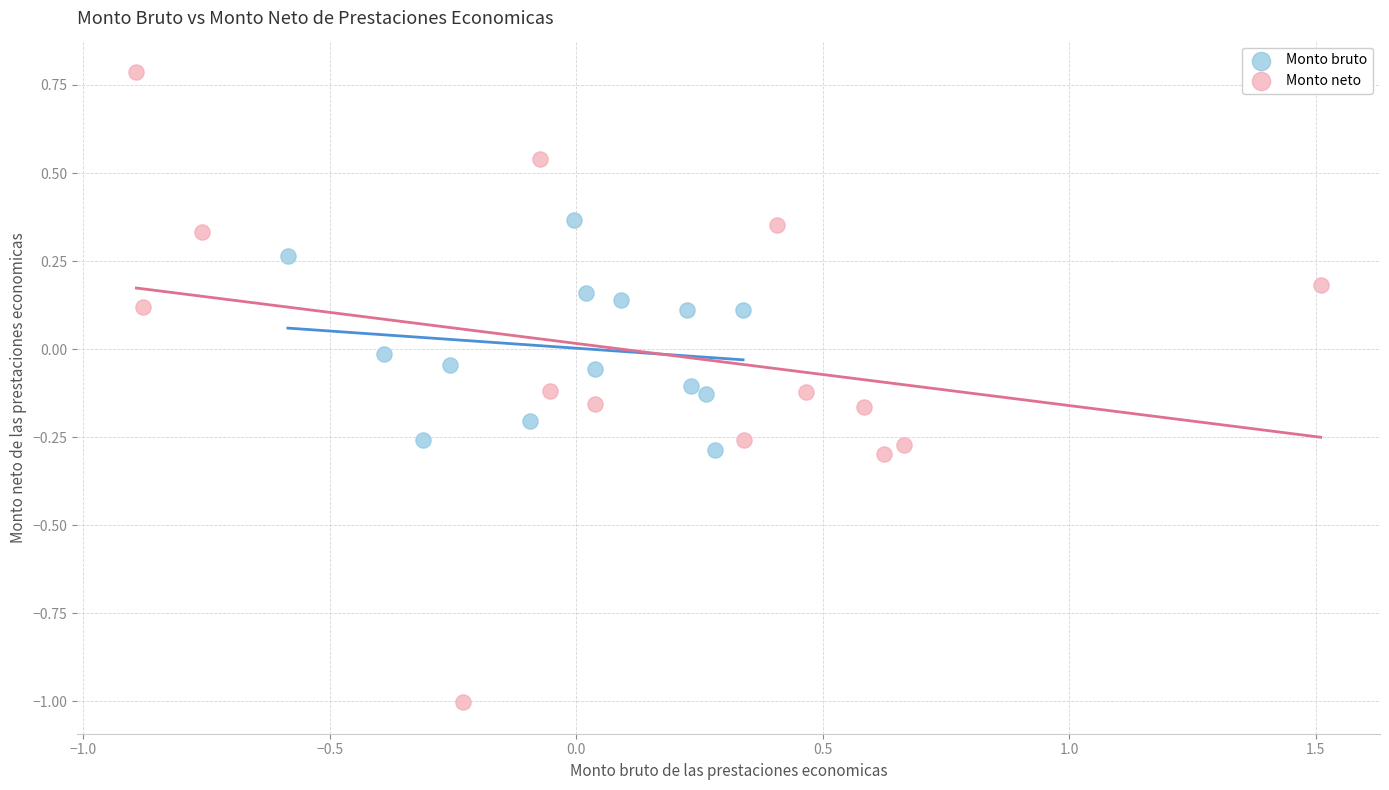

Which series contains the highest Y value?

Monto neto